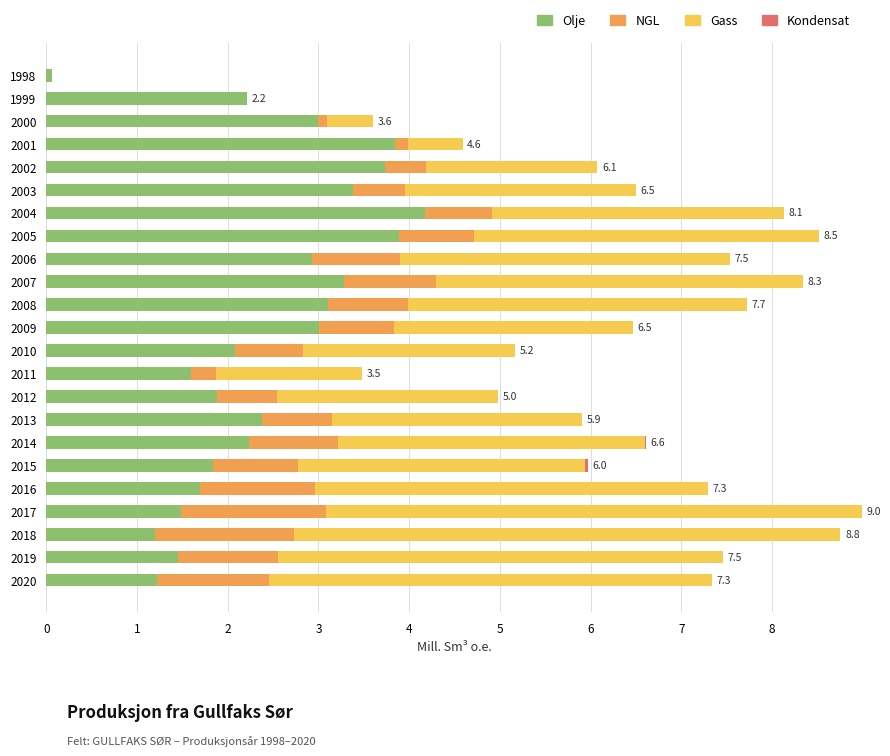

What is the highest value of the Olje series?

4.2